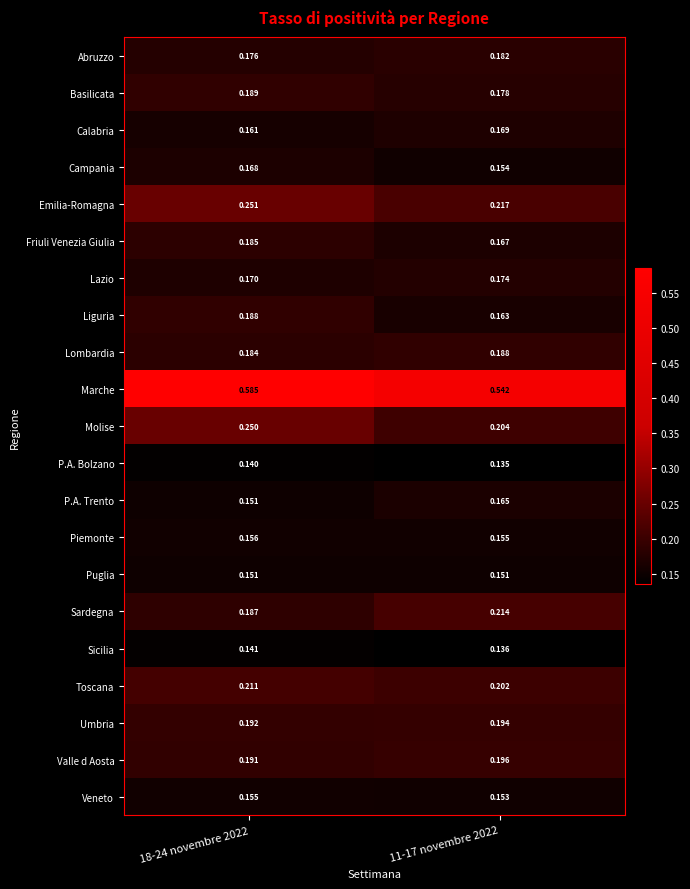

Which series has the largest total across all categories?

Marche